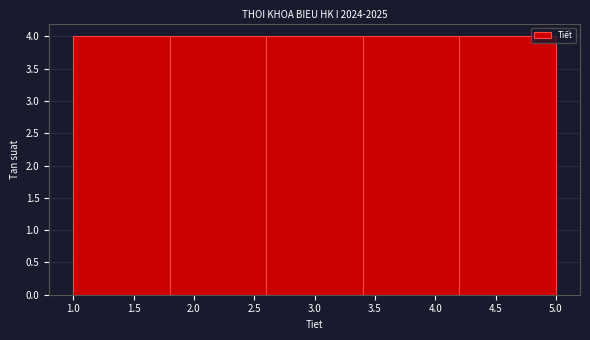

Reading left to right, transcribe this chart: for each bar, give the range it covers on the x-axis and its height. The values are not printed on the chart, so give them approximately, as read against the axis.

1.0 to 1.8: 4
1.8 to 2.6: 4
2.6 to 3.4: 4
3.4 to 4.2: 4
4.2 to 5.0: 4